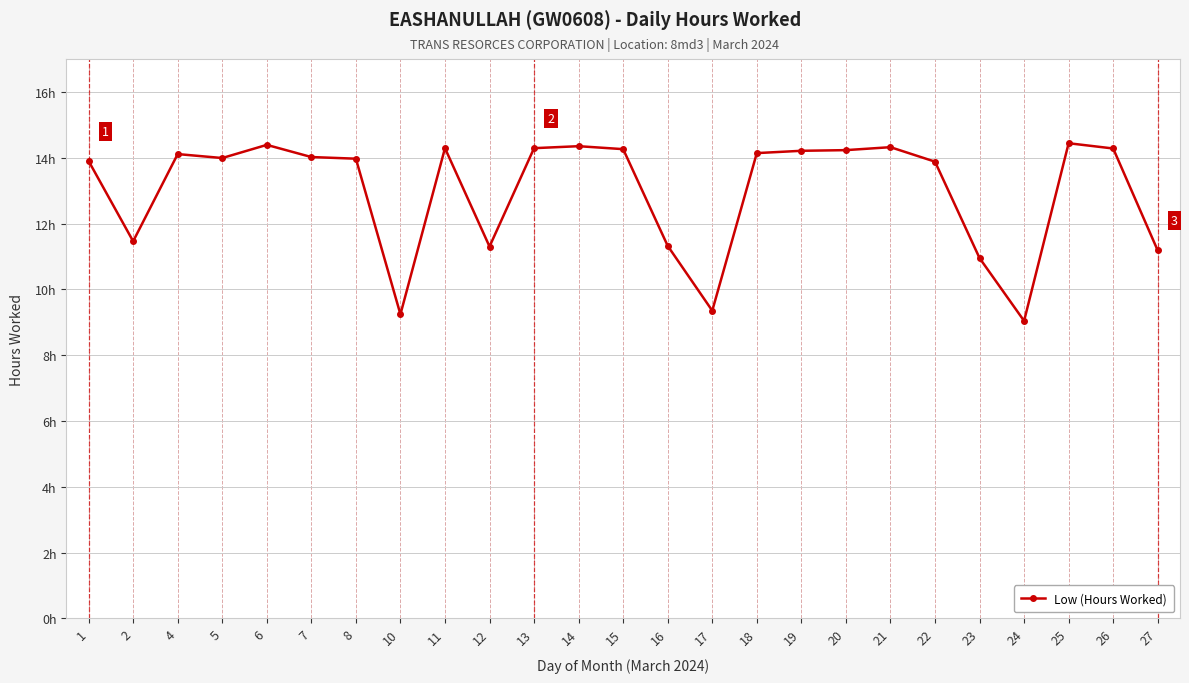

Is this an area chart (filled region under the line)?

No